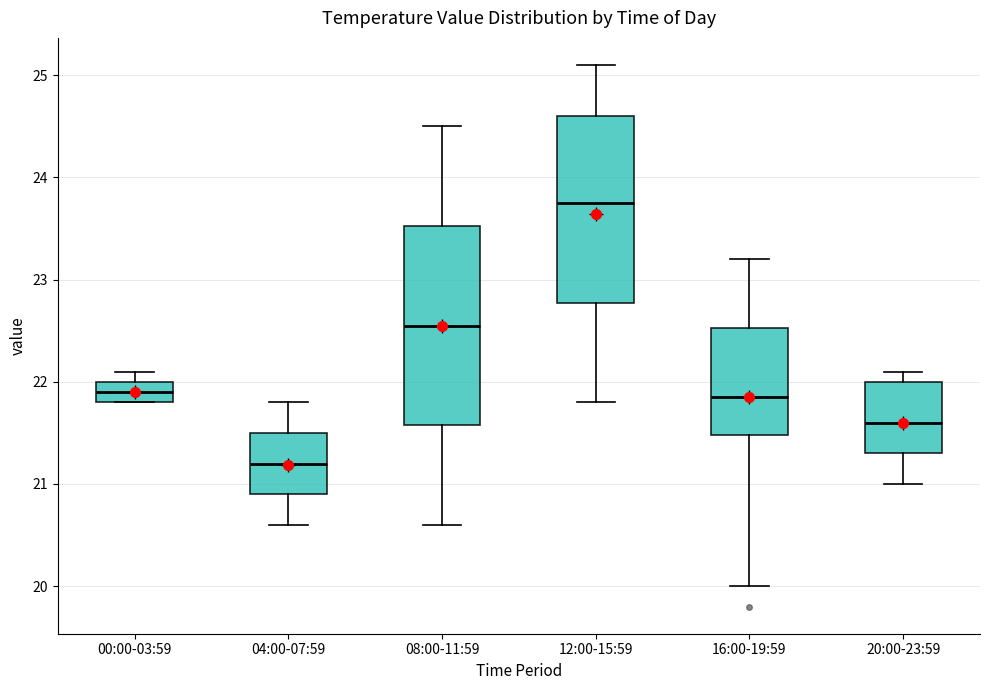

Reading left to right, read every box against the y-axis: the position of its median line, the range the box covers, and the ends of its whiskers. The values are not printed on the chart, so give them approximately, as read against the axis.

00:00-03:59: median 21.9, box 21.8 to 22.0, whiskers 21.8 to 22.1
04:00-07:59: median 21.2, box 20.9 to 21.5, whiskers 20.6 to 21.8
08:00-11:59: median 22.6, box 21.6 to 23.5, whiskers 20.6 to 24.5
12:00-15:59: median 23.8, box 22.8 to 24.6, whiskers 21.8 to 25.1
16:00-19:59: median 21.9, box 21.5 to 22.5, whiskers 20.0 to 23.2
20:00-23:59: median 21.6, box 21.3 to 22.0, whiskers 21.0 to 22.1